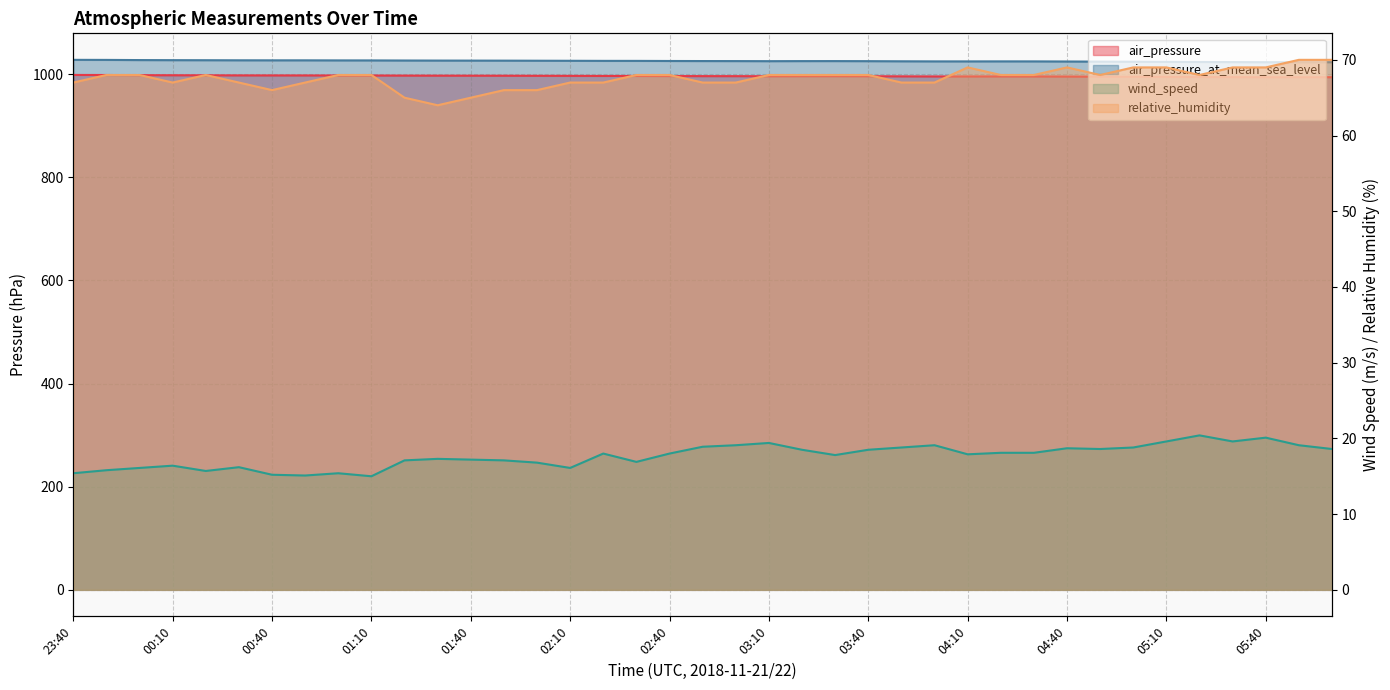

True or false: wind_speed and relative_humidity cross at least once.

False